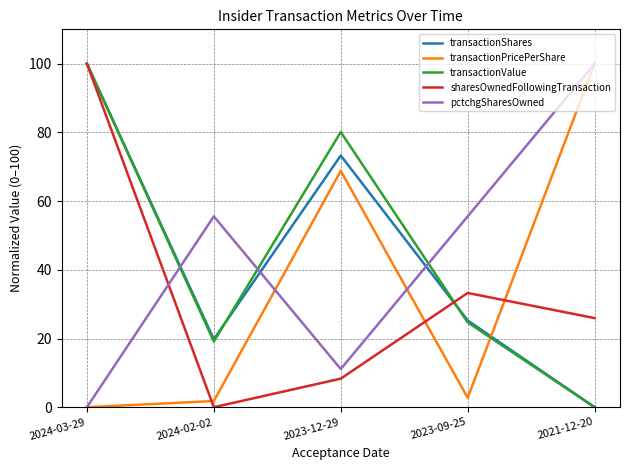

At which label does transactionShares reach its minimum?

2021-12-20